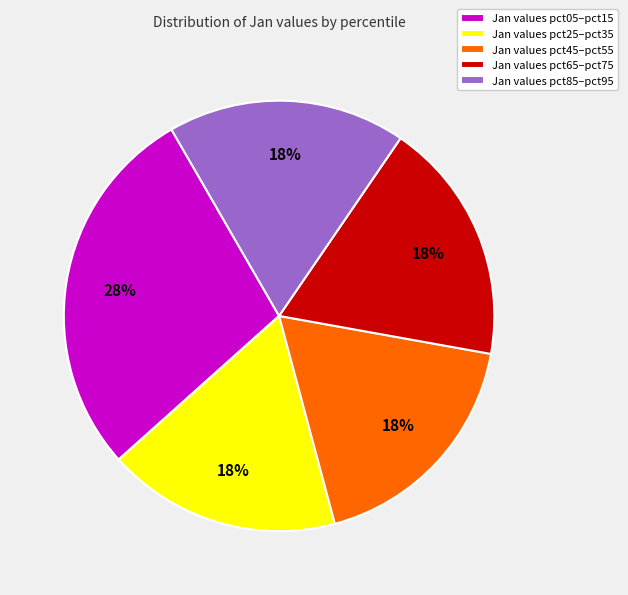

Is it true that Jan values pct45–pct55 is 18% of the pie?

True